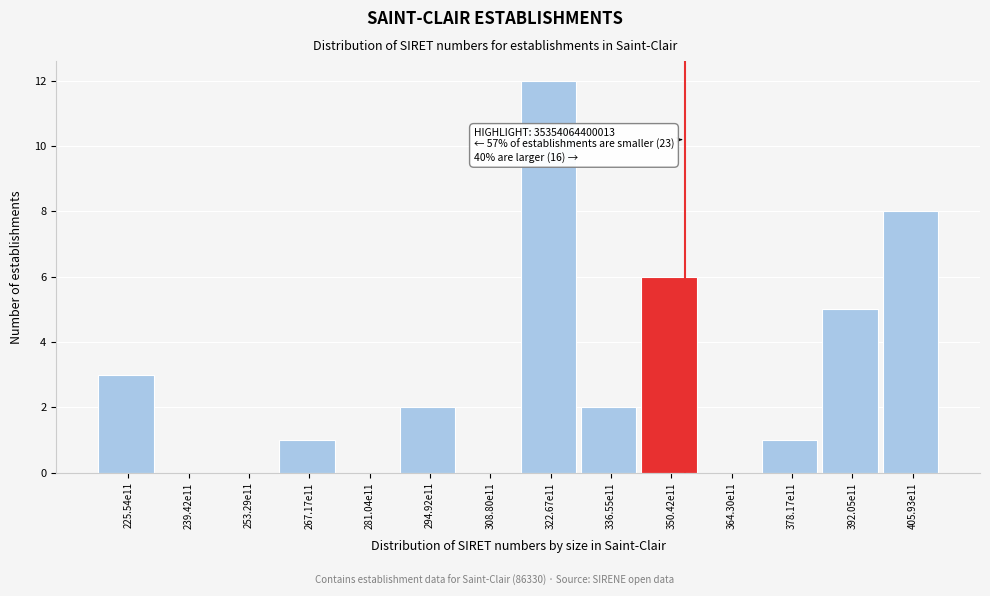

Reading left to right, transcribe all the data shown in this chart.

225.54e11=3	239.42e11=0	253.29e11=0	267.17e11=1	281.04e11=0	294.92e11=2	308.80e11=0	322.67e11=12	336.55e11=2	350.42e11=6	364.30e11=0	378.17e11=1	392.05e11=5	405.93e11=8